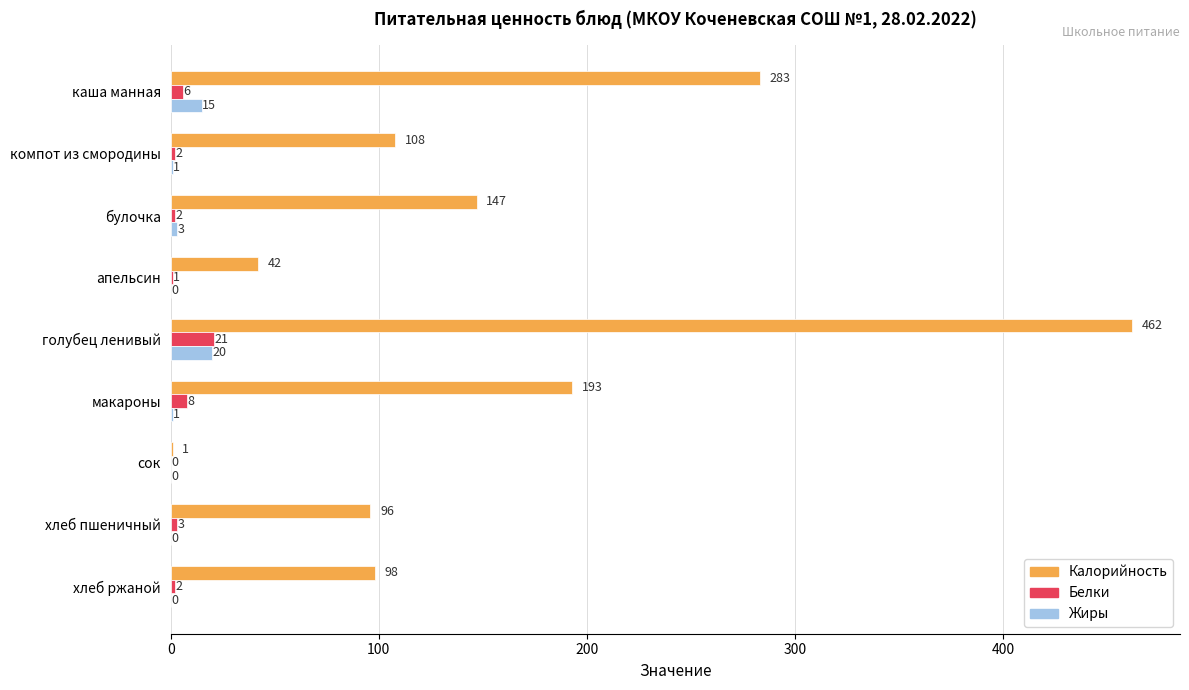

Between булочка and хлеб пшеничный, which series saw the biggest shift?

Калорийность